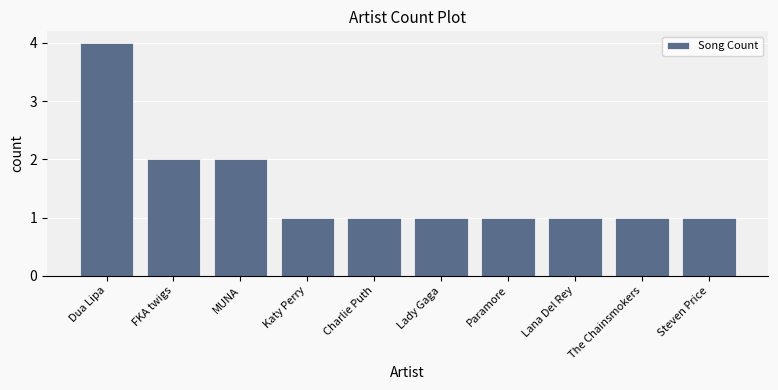

What is the change in value from FKA twigs to Steven Price?

-1